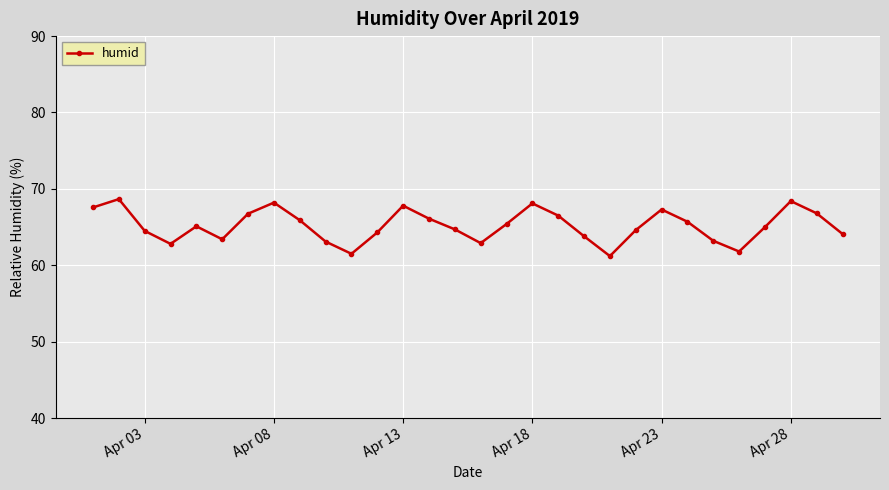

True or false: there are more than 1 points higher than both neighbors.

True